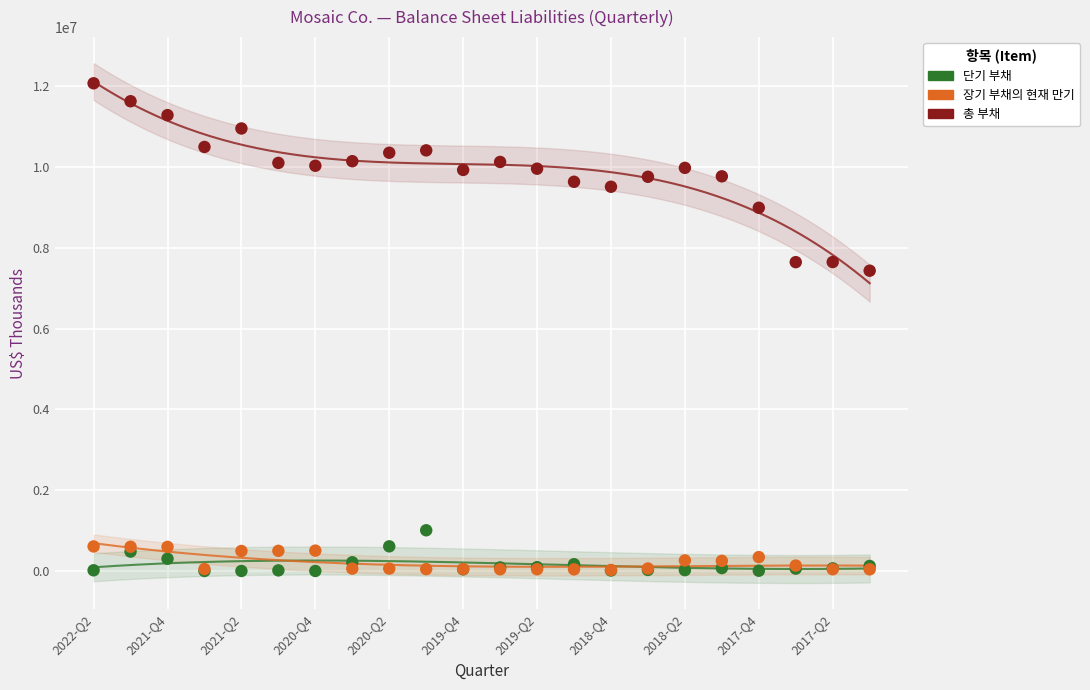

What are all the series names shown in the legend?

단기 부채, 장기 부채의 현재 만기, 총 부채